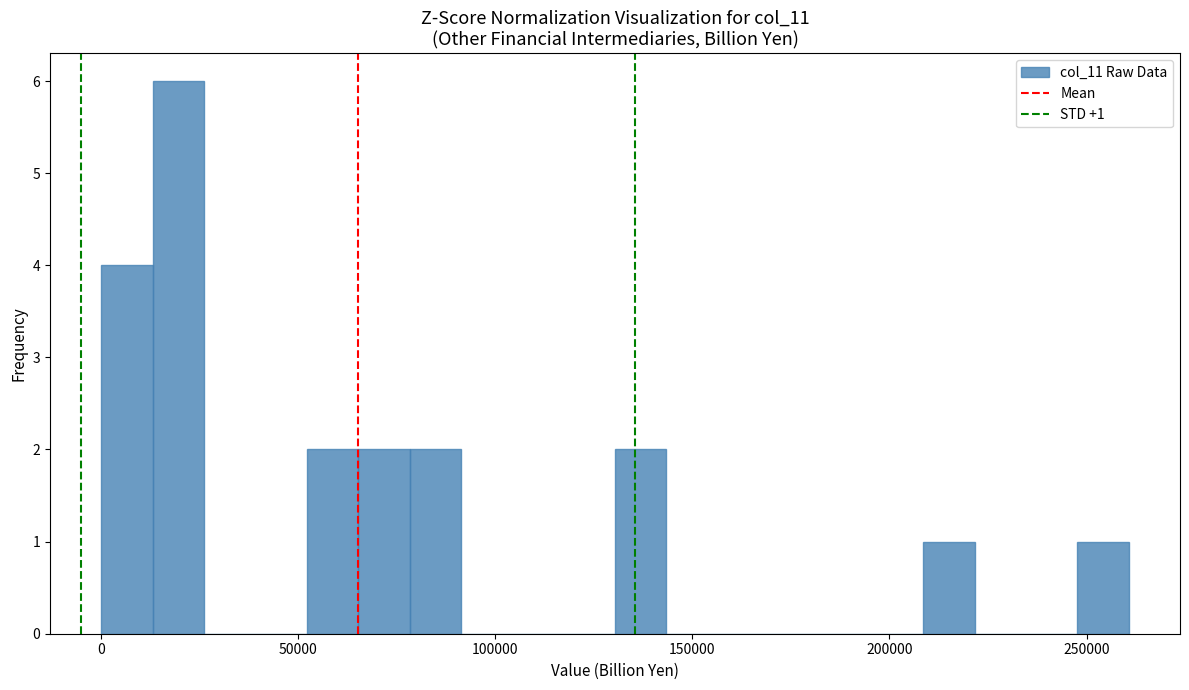

Around what value on the x-axis is the tallest bar? Give the approximate position of its centre, as read against the axis.

20000